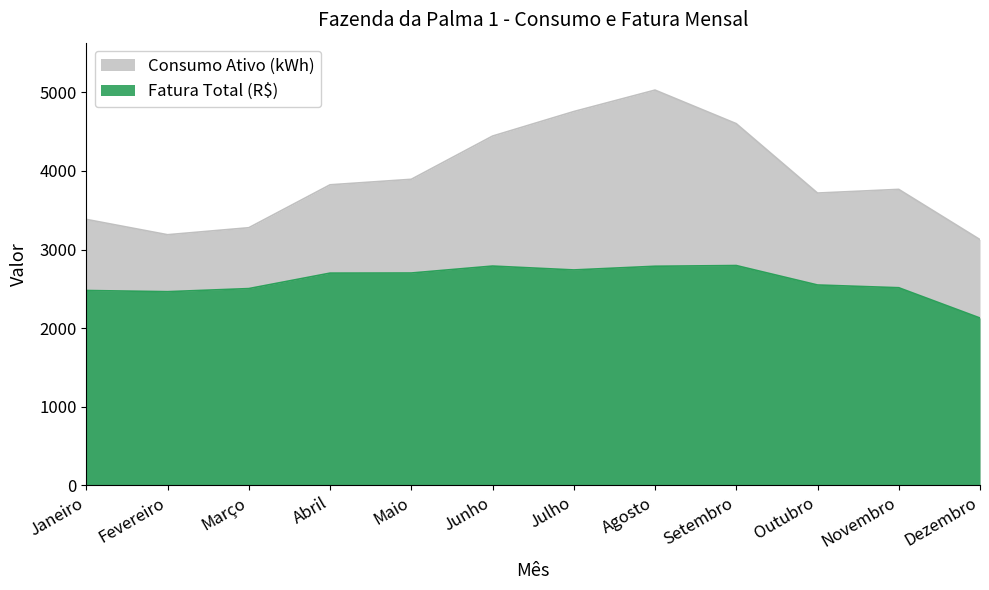

List the labels in order of Consumo Ativo (kWh) value, smallest first.

Dezembro, Fevereiro, Março, Janeiro, Outubro, Novembro, Abril, Maio, Junho, Setembro, Julho, Agosto